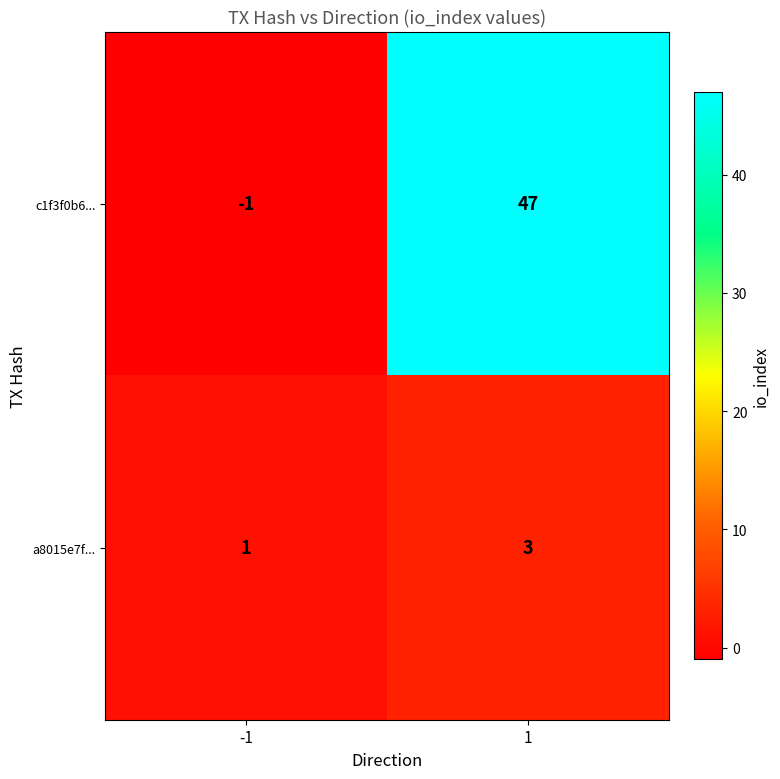

True or false: a8015e7f... has a value of 3 at 1.

True